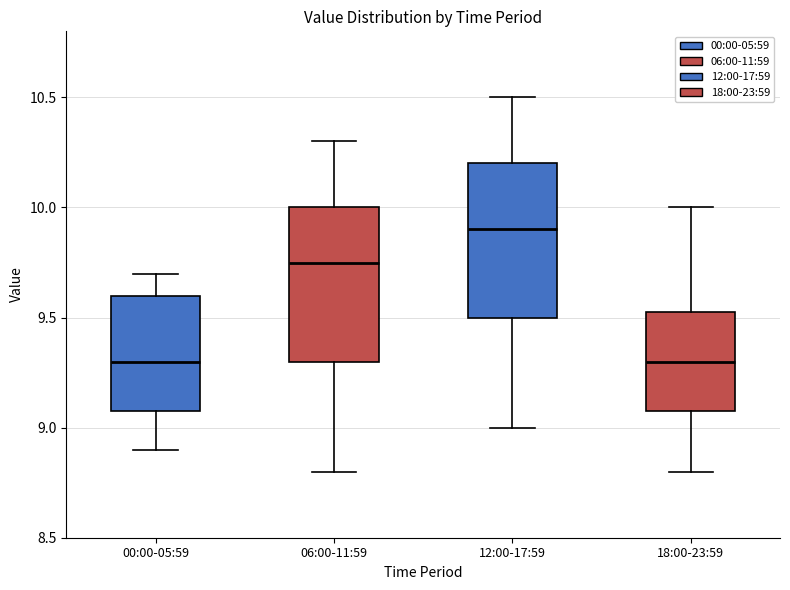

Reading left to right, read every box against the y-axis: the position of its median line, the range the box covers, and the ends of its whiskers. The values are not printed on the chart, so give them approximately, as read against the axis.

00:00-05:59: median 9.30, box 9.10 to 9.60, whiskers 8.90 to 9.70
06:00-11:59: median 9.75, box 9.30 to 10.00, whiskers 8.80 to 10.30
12:00-17:59: median 9.90, box 9.50 to 10.20, whiskers 9.00 to 10.50
18:00-23:59: median 9.30, box 9.10 to 9.55, whiskers 8.80 to 10.00